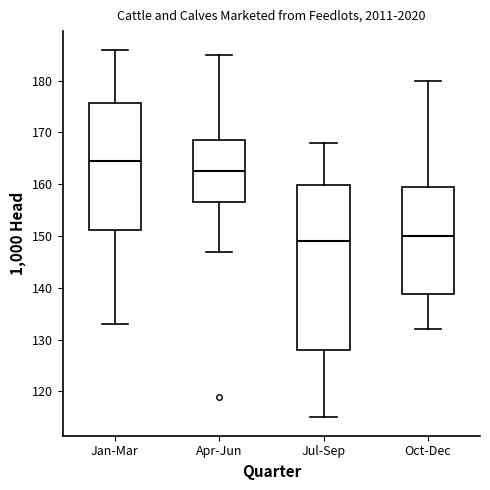

Comparing the boxes themselves (not the whiskers), which one is the tallest?

Jul-Sep